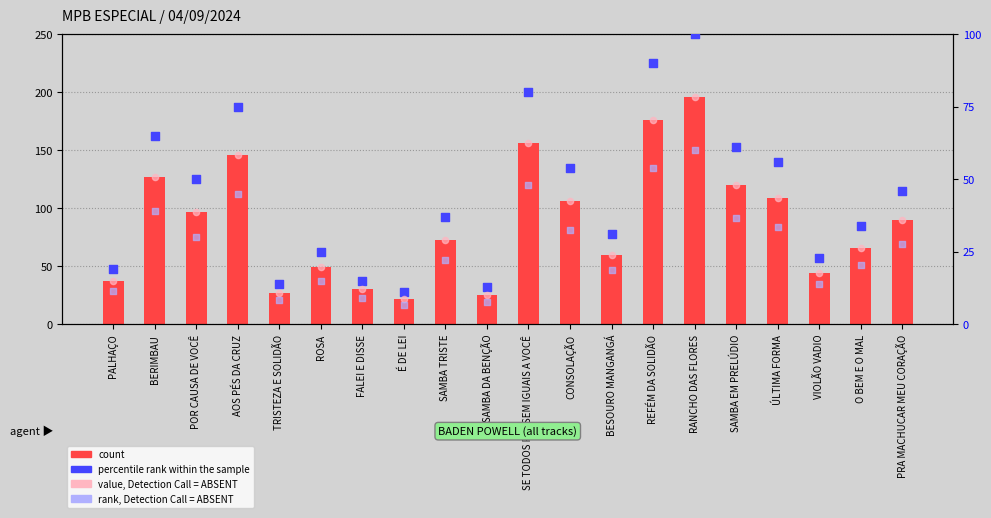

Which series contains the highest Y value?

count